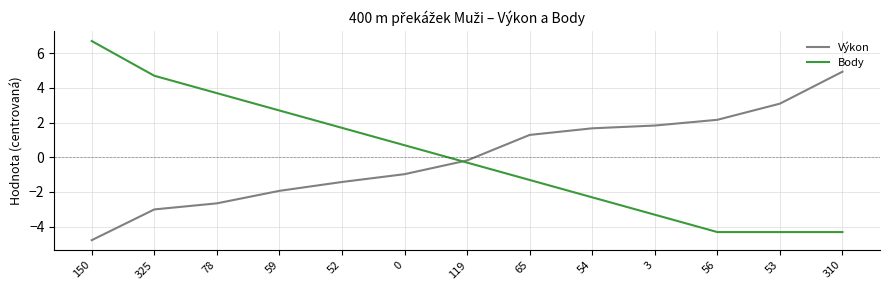

What is the difference between the second highest and minimum values in the Body series?

9.0